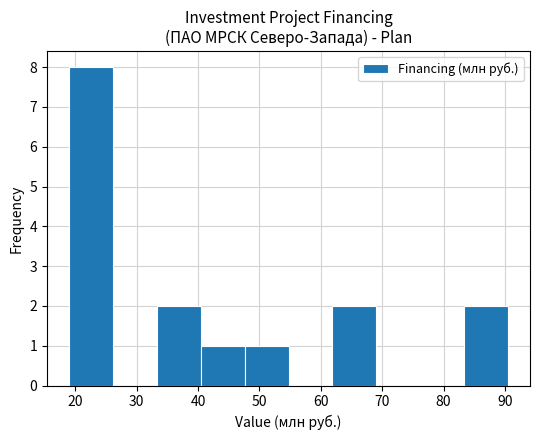

Which range on the x-axis has the tallest bar?

19 to 26